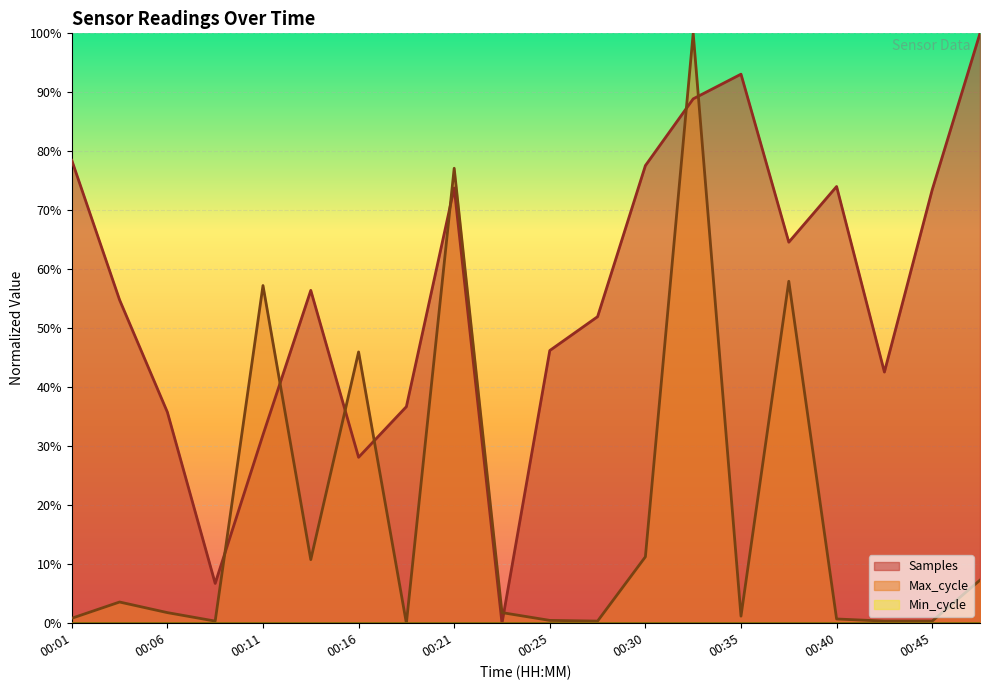

Where is the first local minimum for Samples?

00:08